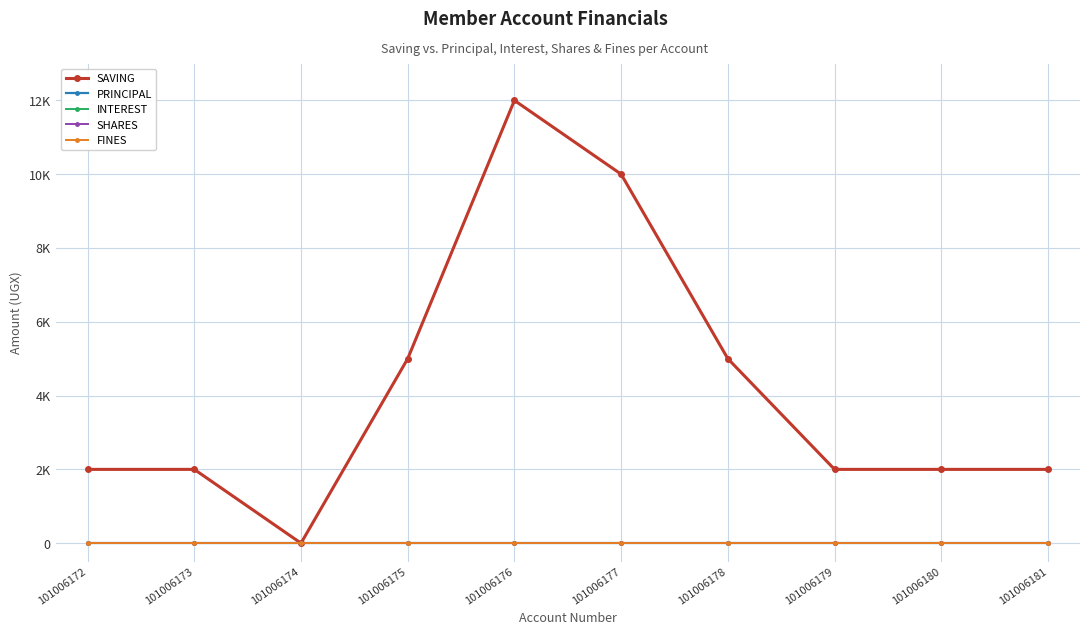

True or false: FINES and PRINCIPAL cross at least once.

False